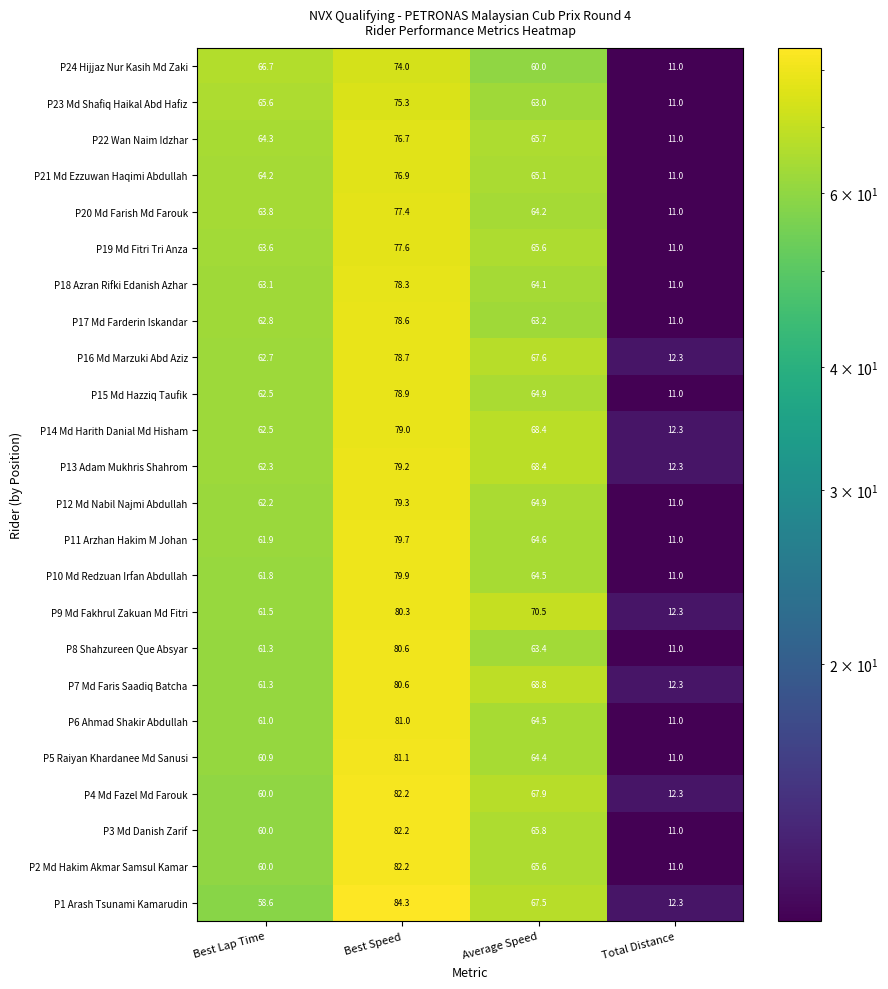

What is the greatest value displayed?

84.3